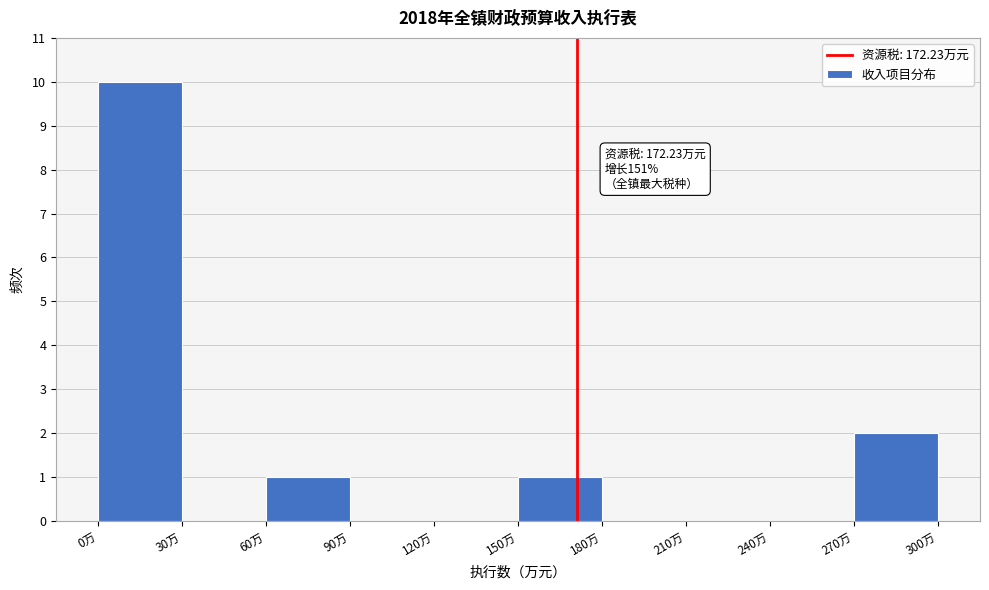

Which range on the x-axis has the tallest bar?

0 to 30